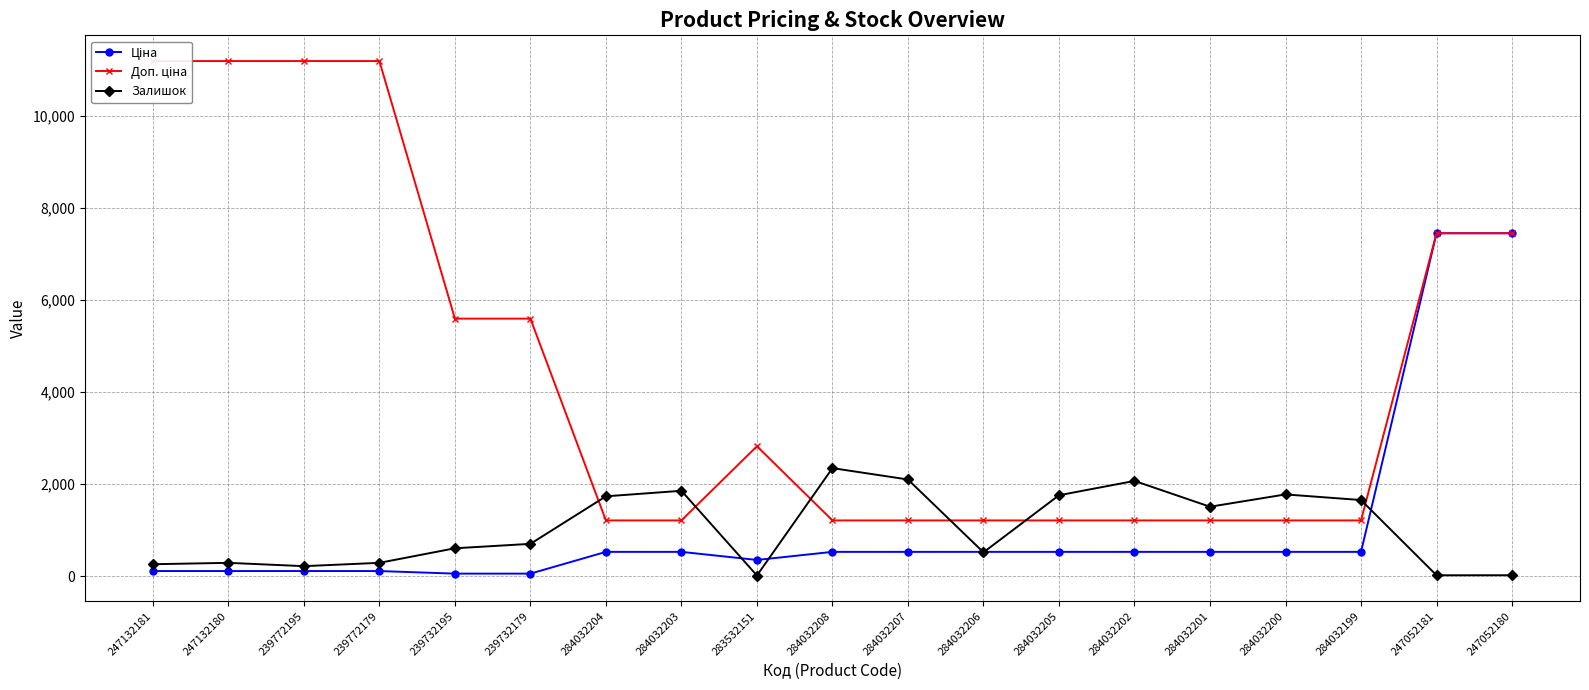

In Залишок, how many points are lower than both neighbors (excluding endpoints)?

5